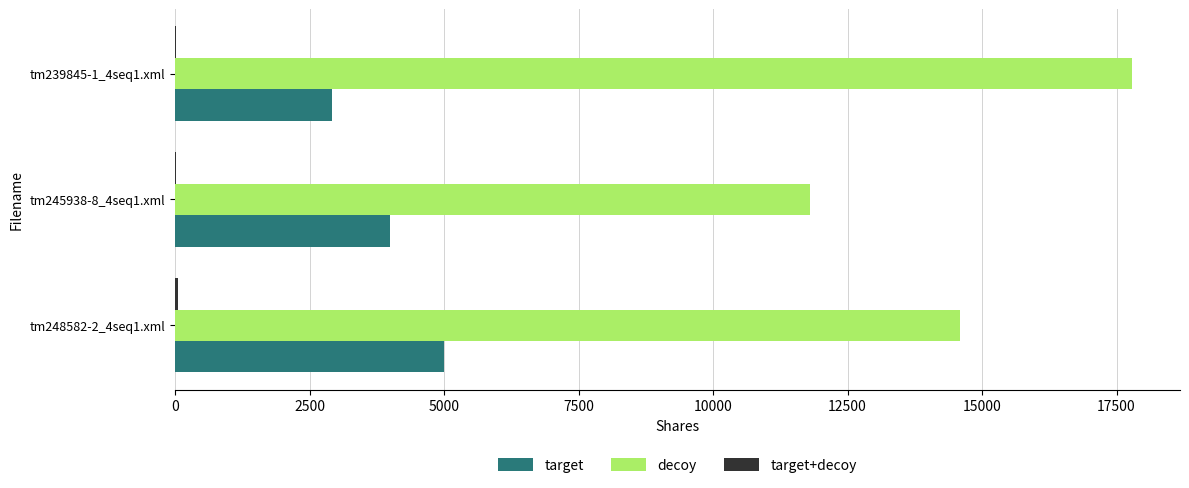

Which series has the largest total across all categories?

decoy